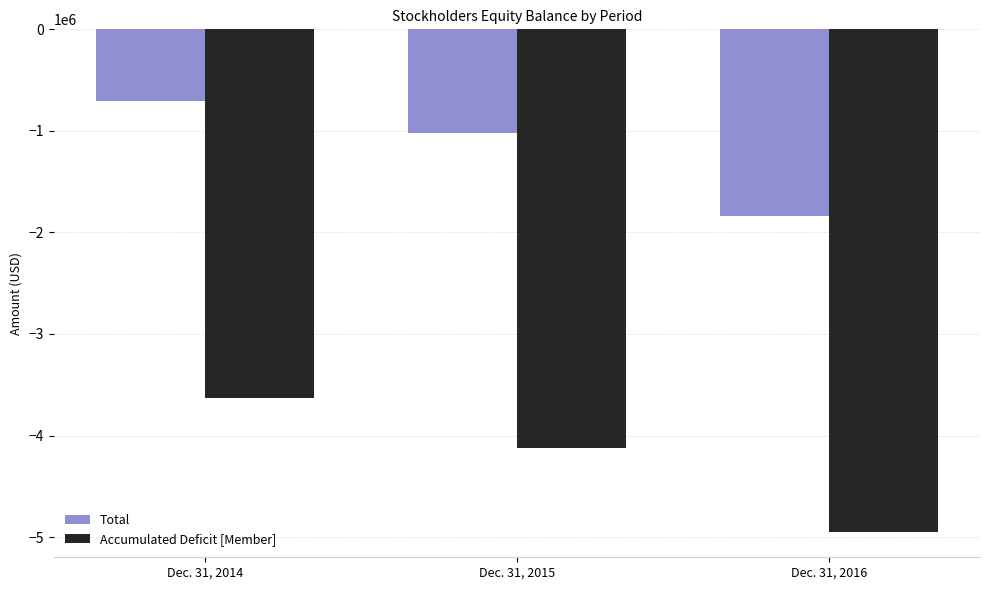

Rank the series at Dec. 31, 2015 from highest to lowest value.

Total, Accumulated Deficit [Member]